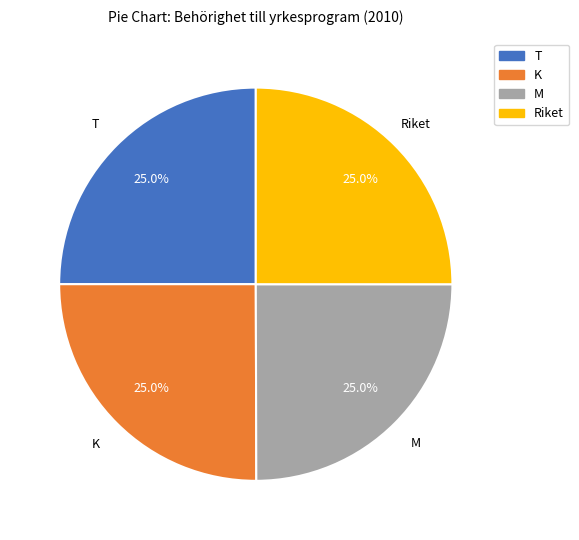

What percentage is the Riket slice, to the nearest percent?

25%